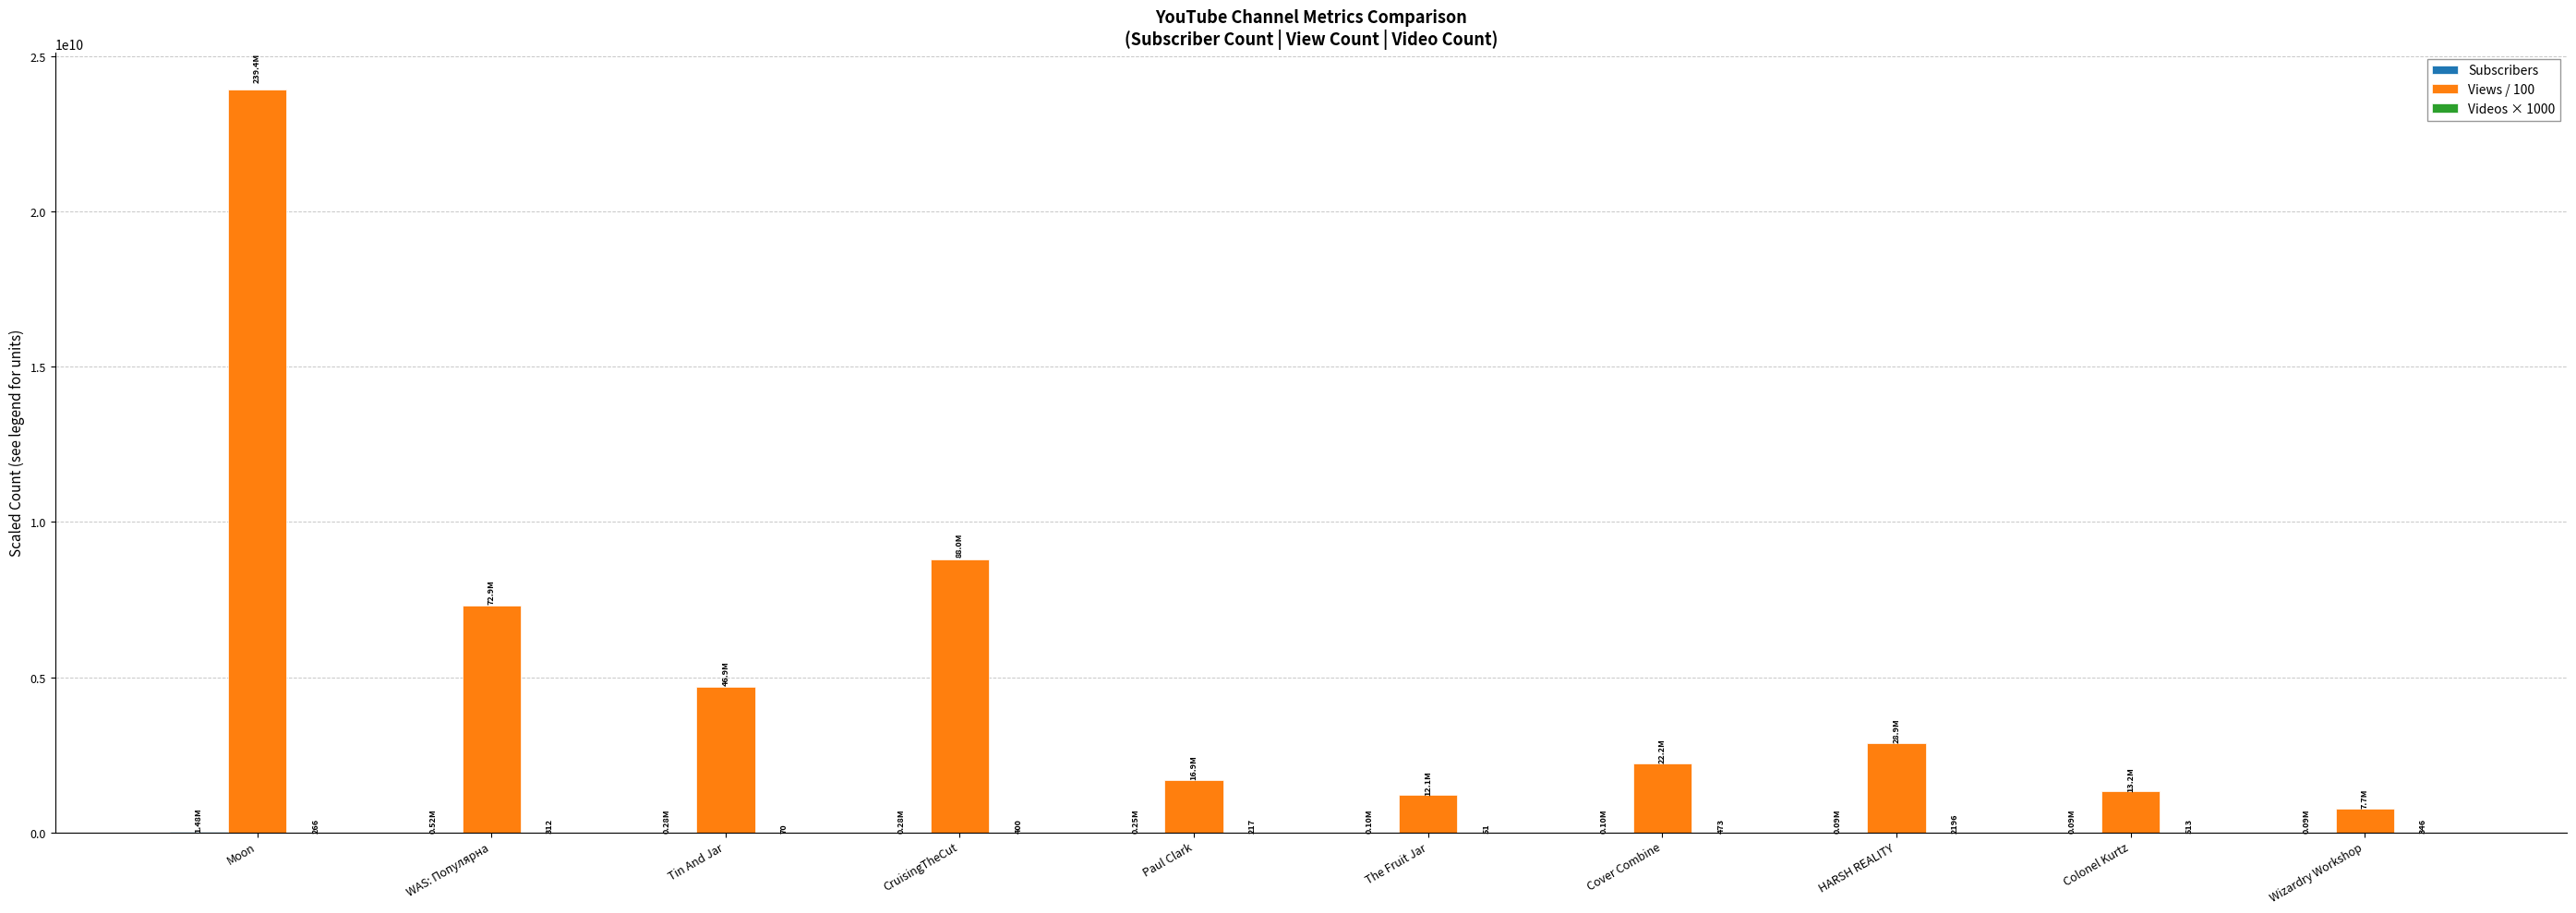

At which category is the sum across all series the highest?

Moon